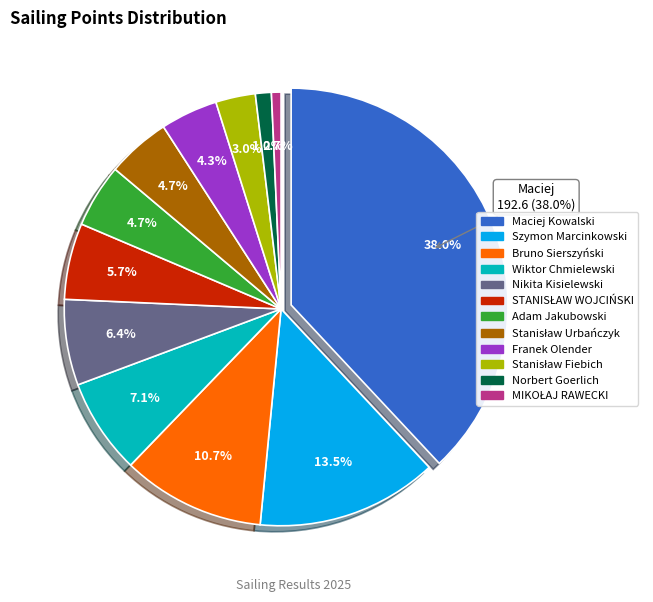

Between Franek Olender and Szymon Marcinkowski, which is larger?

Szymon Marcinkowski